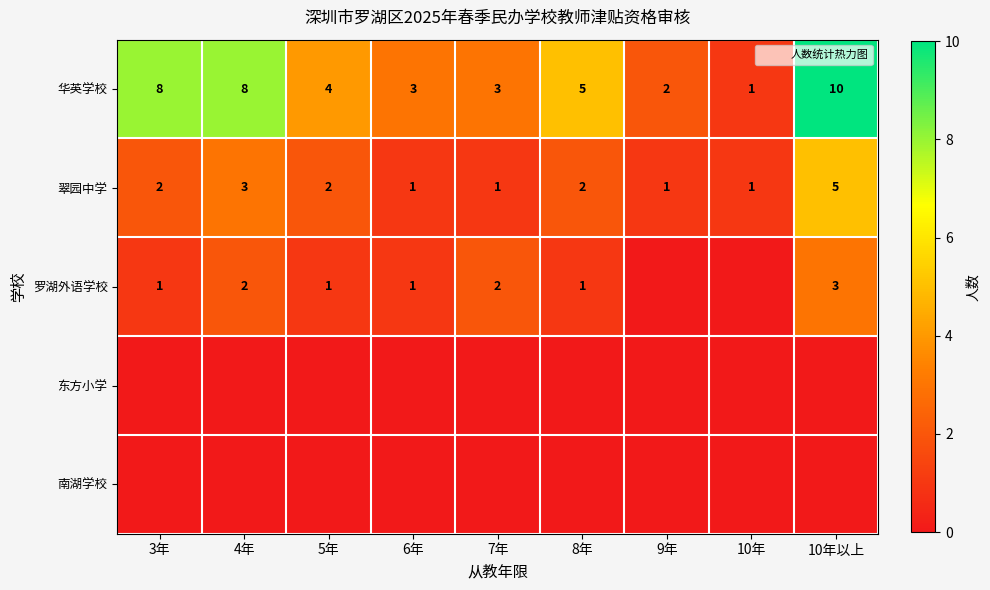

Which has a higher value, 7年 or 10年?

7年